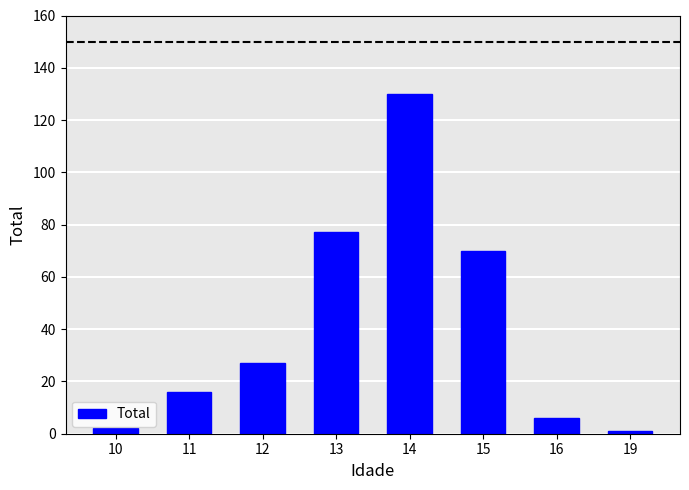

Count the number of categories in the chart.

8